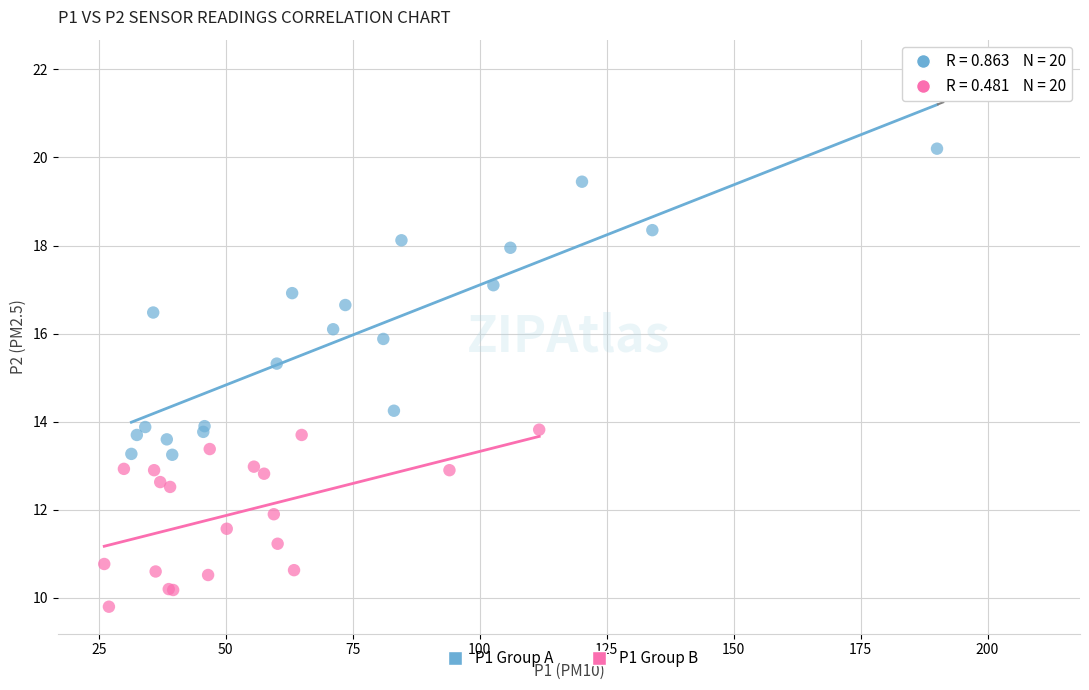

Which series contains the lowest Y value?

P1 Group B